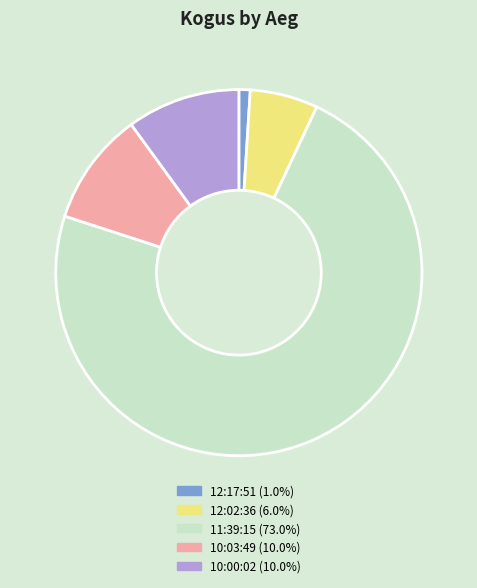

Is the sum of 12:17:51 and 11:39:15 greater than half?

Yes